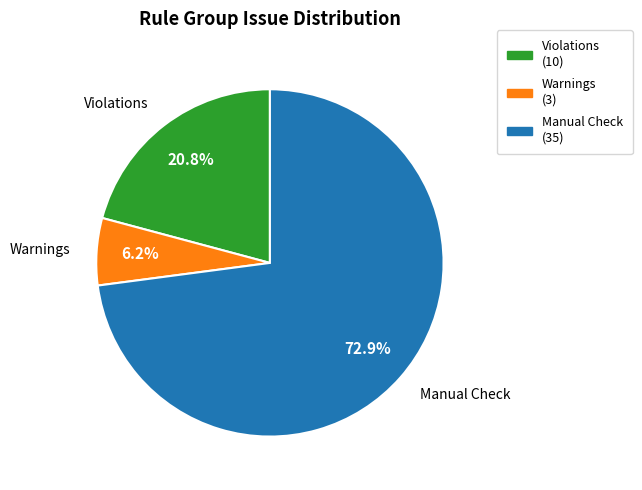

Is there any slice that represents more than half of the pie?

Yes